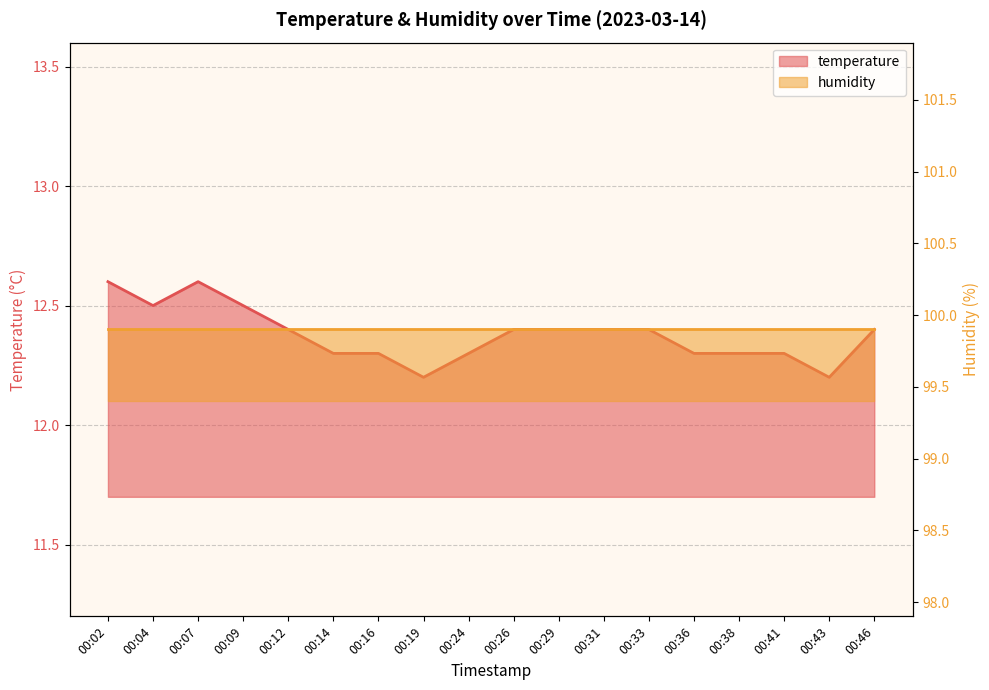

Reading left to right, list all the values displayed in this chart.

00:02=12.6	00:04=12.5	00:07=12.6	00:09=12.5	00:12=12.4	00:14=12.3	00:16=12.3	00:19=12.2	00:24=12.3	00:26=12.4	00:29=12.4	00:31=12.4	00:33=12.4	00:36=12.3	00:38=12.3	00:41=12.3	00:43=12.2	00:46=12.4